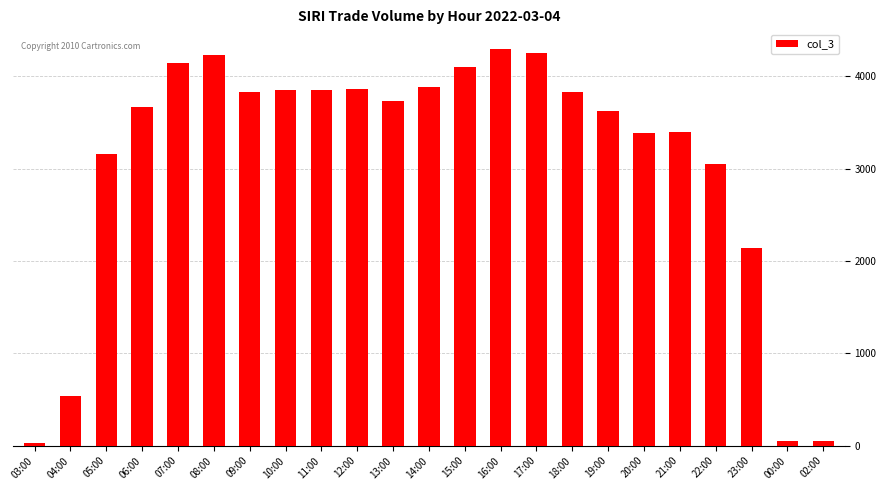

What is the sum of the values at 16:00 and 05:00?

7457